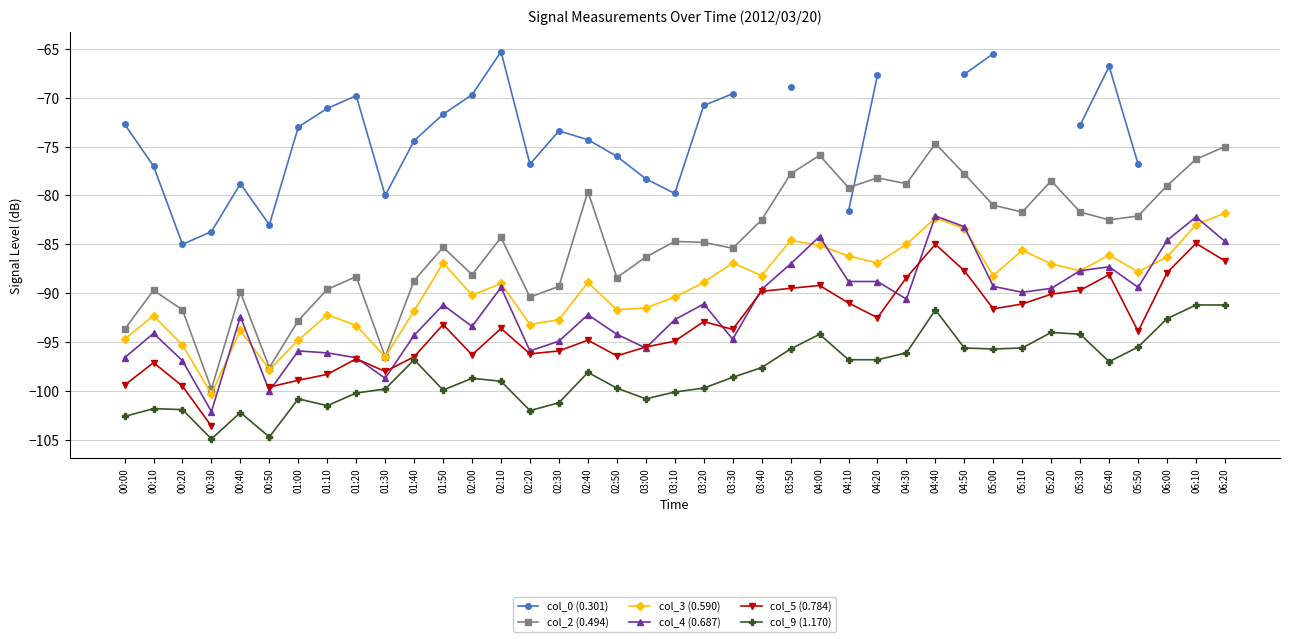

What is the label of the 35th point from the right?

00:40